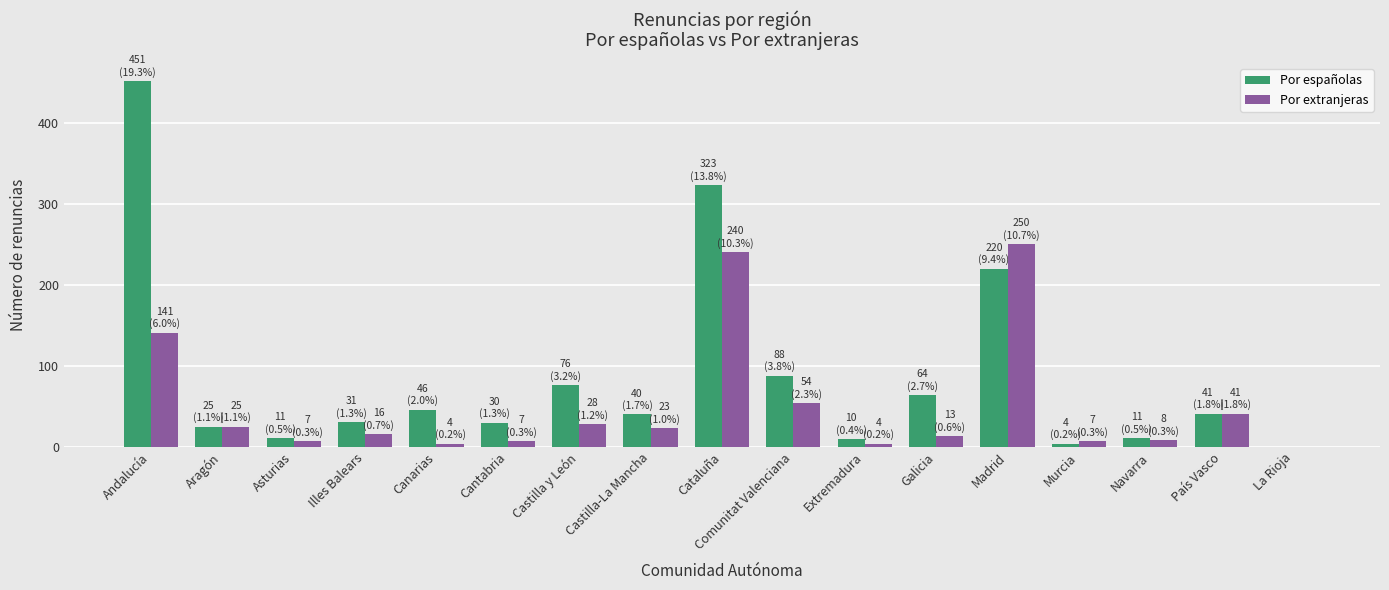

True or false: Por españolas has a value of 208 at Cataluña.

False